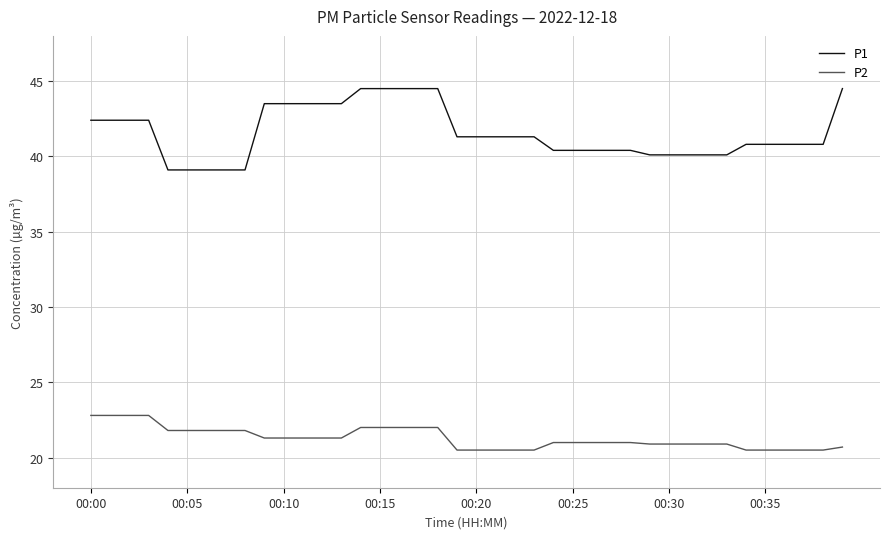

What is the average value of the P2 series?

21.3